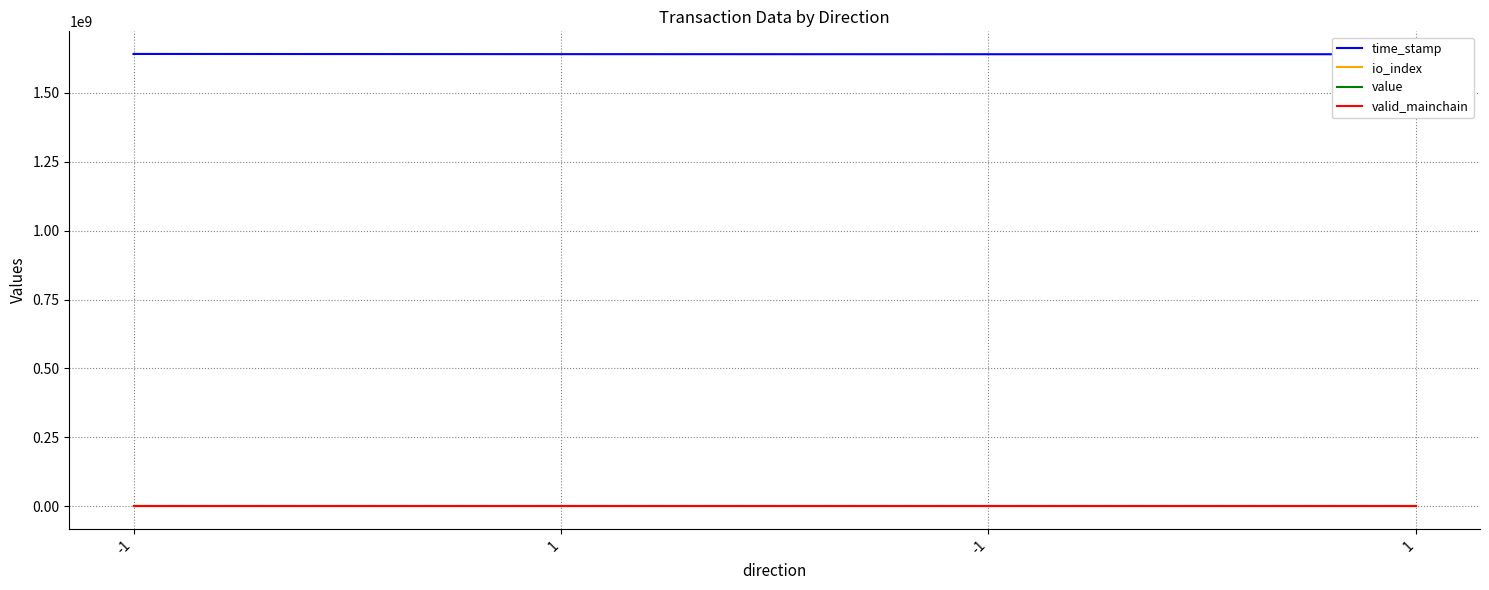

Between -1 and 1, which series saw the biggest shift?

time_stamp